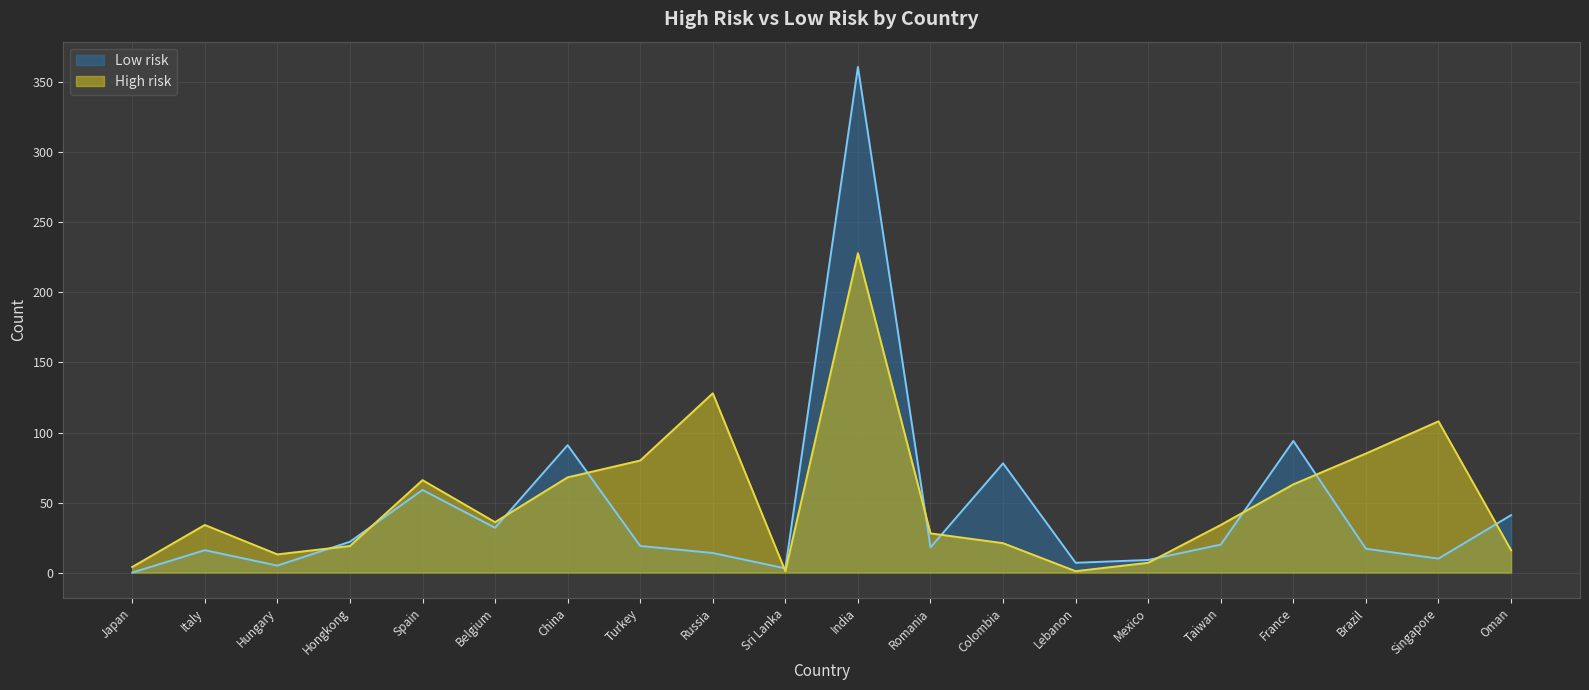

Where does the Low risk series first go above 19?

Hongkong